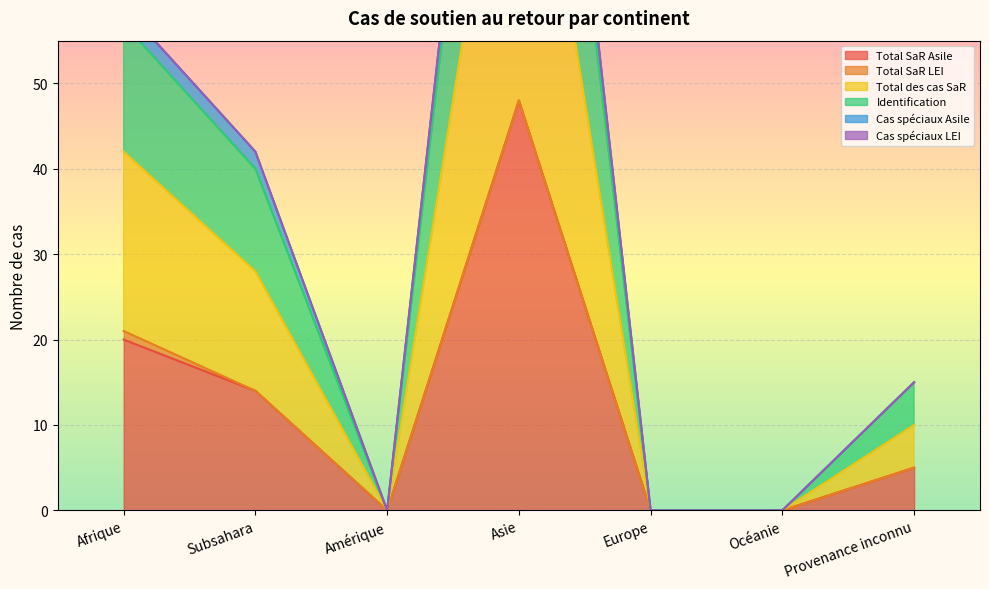

Where is Cas spéciaux Asile nearest to the value 69?

Afrique